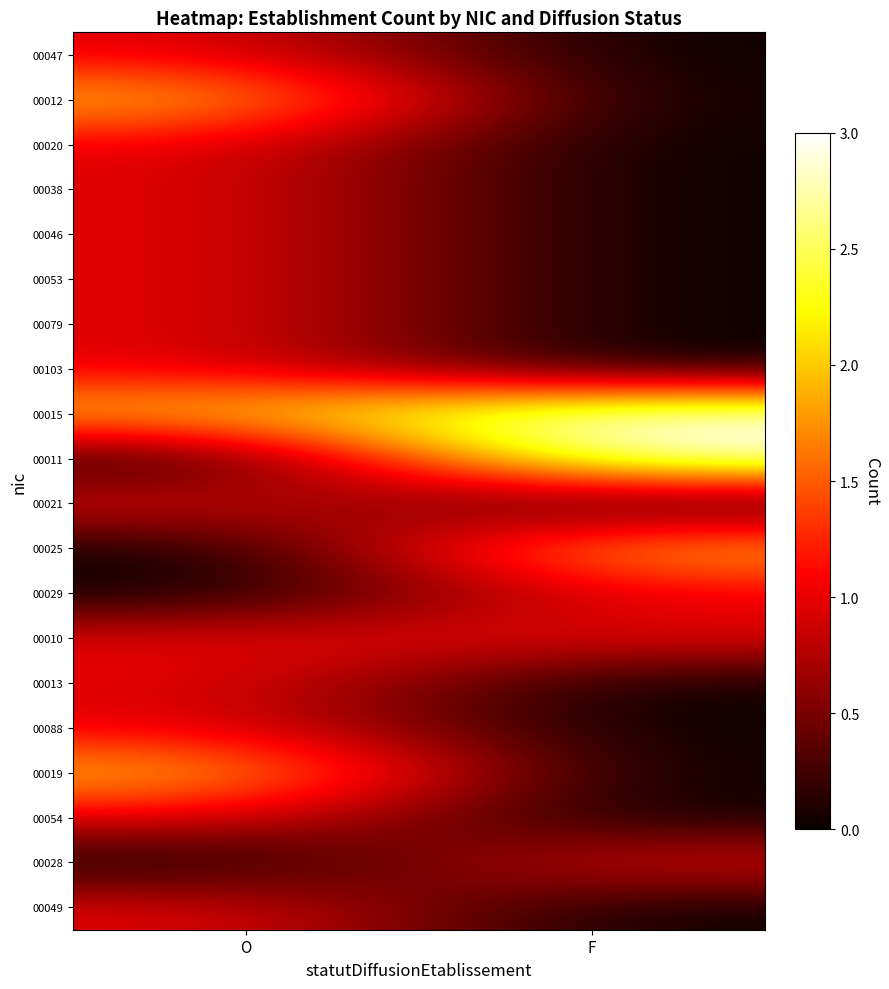

Reading left to right, transcribe all the data shown in this chart.

00047: O=1	F=0
00012: O=2	F=0
00020: O=1	F=0
00038: O=1	F=0
00046: O=1	F=0
00053: O=1	F=0
00079: O=1	F=0
00103: O=1	F=0
00015: O=2	F=3
00011: O=0	F=3
00021: O=1	F=0
00025: O=0	F=2
00029: O=0	F=1
00010: O=1	F=1
00013: O=1	F=0
00088: O=1	F=0
00019: O=2	F=0
00054: O=1	F=0
00028: O=0	F=1
00049: O=1	F=0